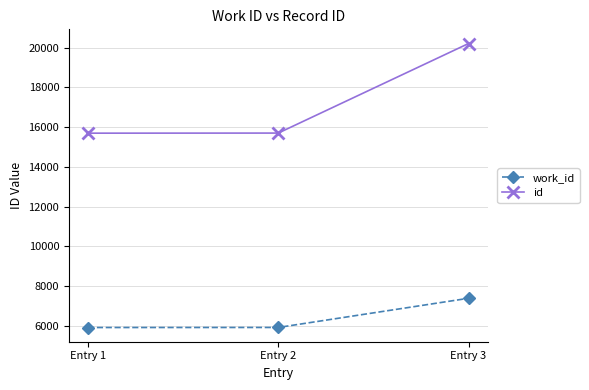

List the series in order of their peak value, highest first.

id, work_id